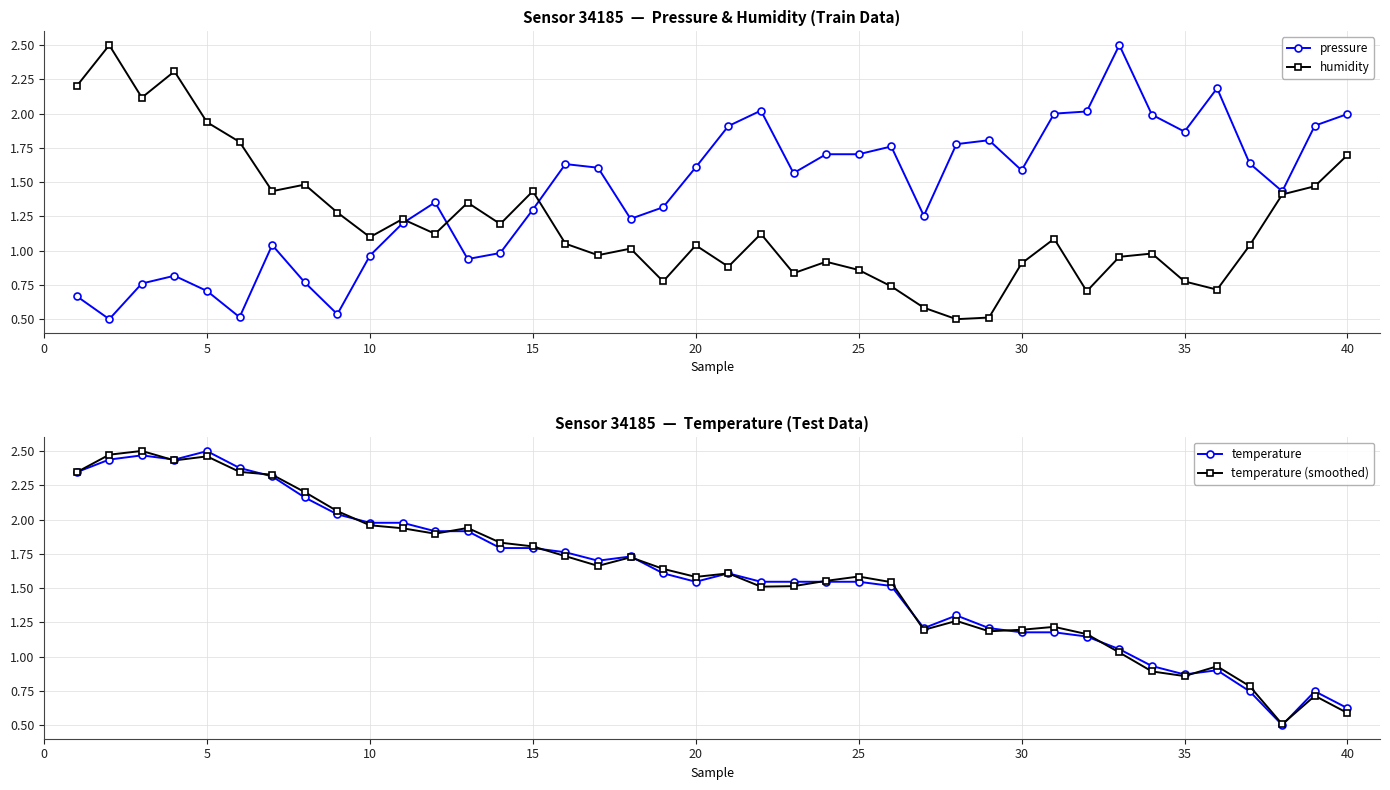

Count the number of categories in the chart.

40